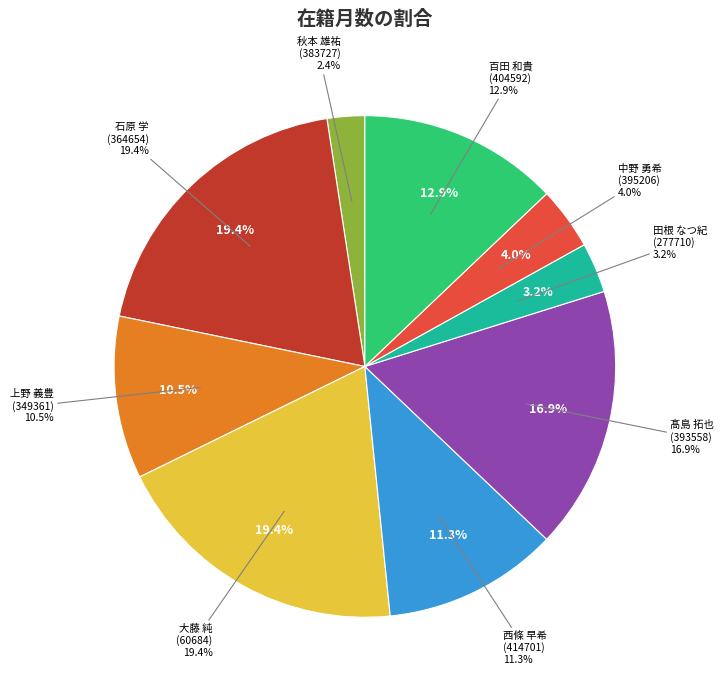

Is the sum of 西條 早希
(414701) and 髙島 拓也
(393558) greater than half?

No